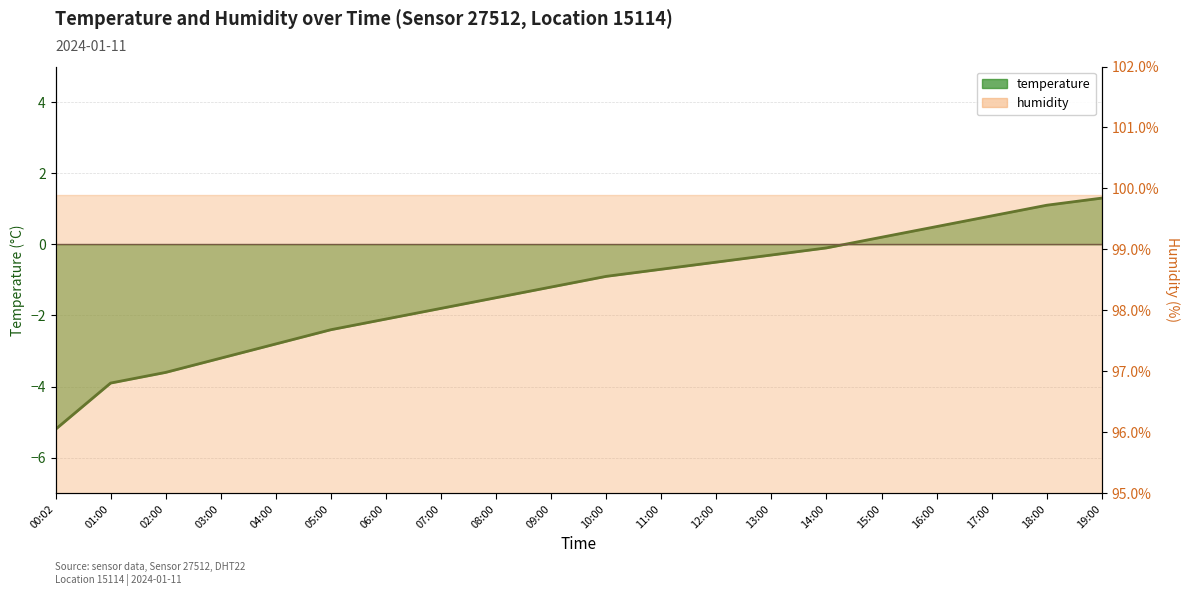

The value at 02:00 is -4.8. True or false?

False